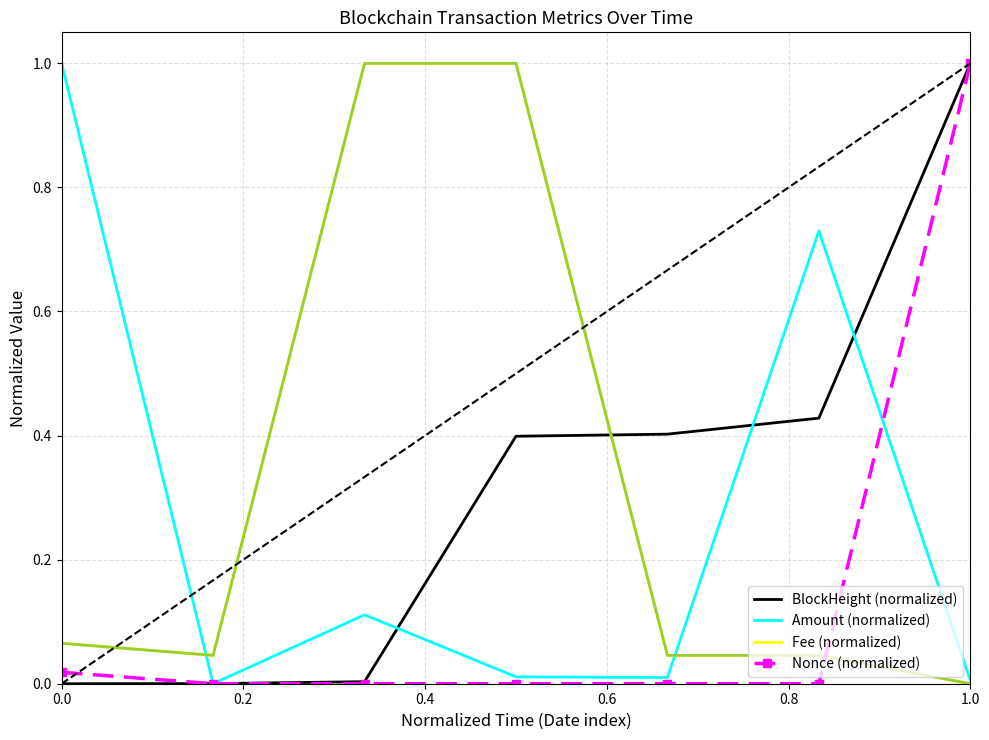

True or false: Nonce (normalized) and Fee (normalized) cross at least once.

True